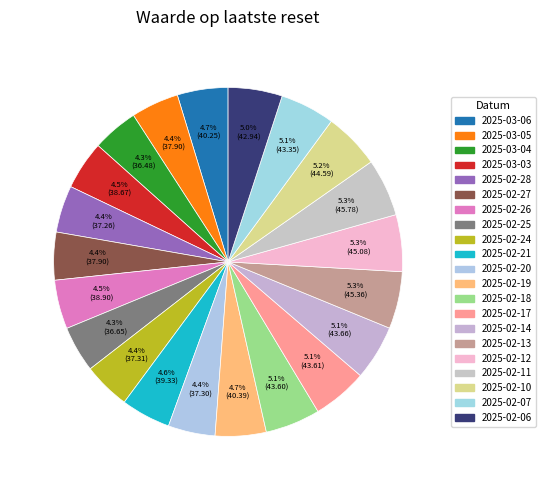

True or false: 2025-02-19 accounts for 15% of the total.

False